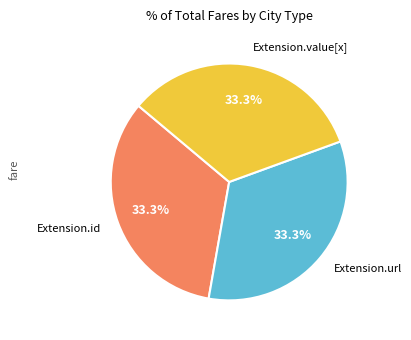

Is Extension.url the majority of the pie?

No